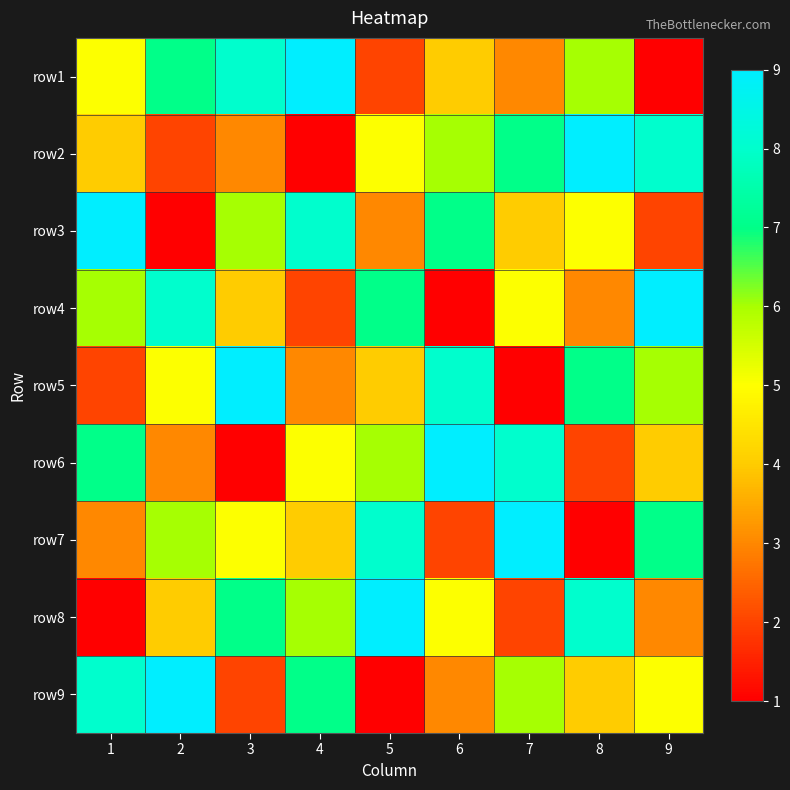

Reading left to right, list all the values displayed in this chart.

row1: 1=5	2=7	3=8	4=9	5=2	6=4	7=3	8=6	9=1
row2: 1=4	2=2	3=3	4=1	5=5	6=6	7=7	8=9	9=8
row3: 1=9	2=1	3=6	4=8	5=3	6=7	7=4	8=5	9=2
row4: 1=6	2=8	3=4	4=2	5=7	6=1	7=5	8=3	9=9
row5: 1=2	2=5	3=9	4=3	5=4	6=8	7=1	8=7	9=6
row6: 1=7	2=3	3=1	4=5	5=6	6=9	7=8	8=2	9=4
row7: 1=3	2=6	3=5	4=4	5=8	6=2	7=9	8=1	9=7
row8: 1=1	2=4	3=7	4=6	5=9	6=5	7=2	8=8	9=3
row9: 1=8	2=9	3=2	4=7	5=1	6=3	7=6	8=4	9=5